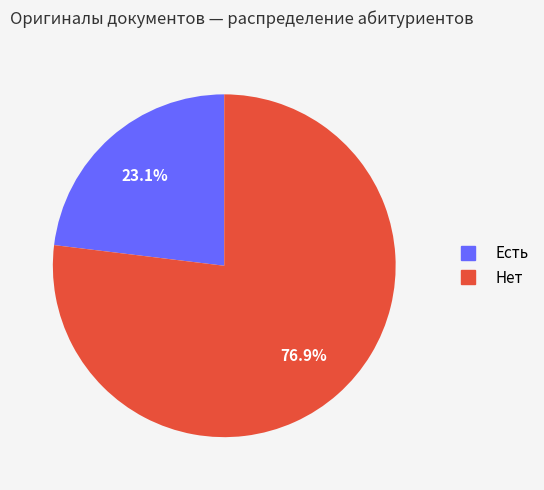

True or false: Есть accounts for 17% of the total.

False